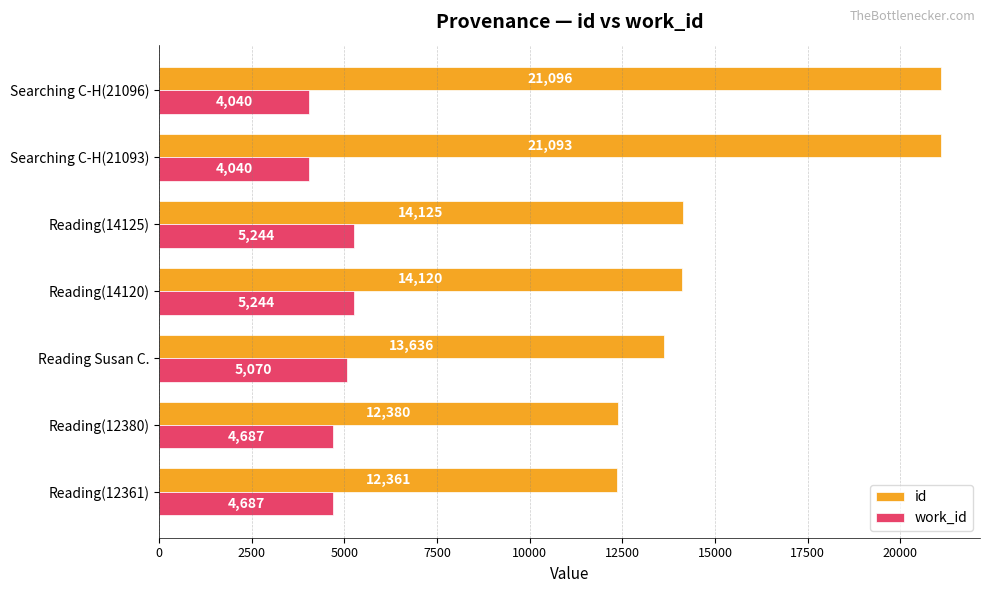

What is the sum of all id values?

108811